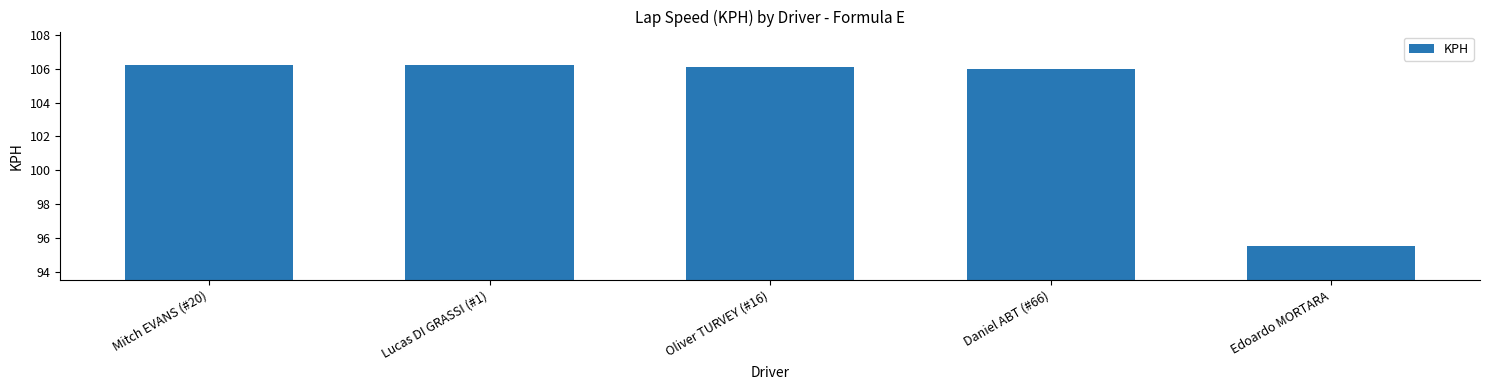

How many categories are shown in the chart?

5